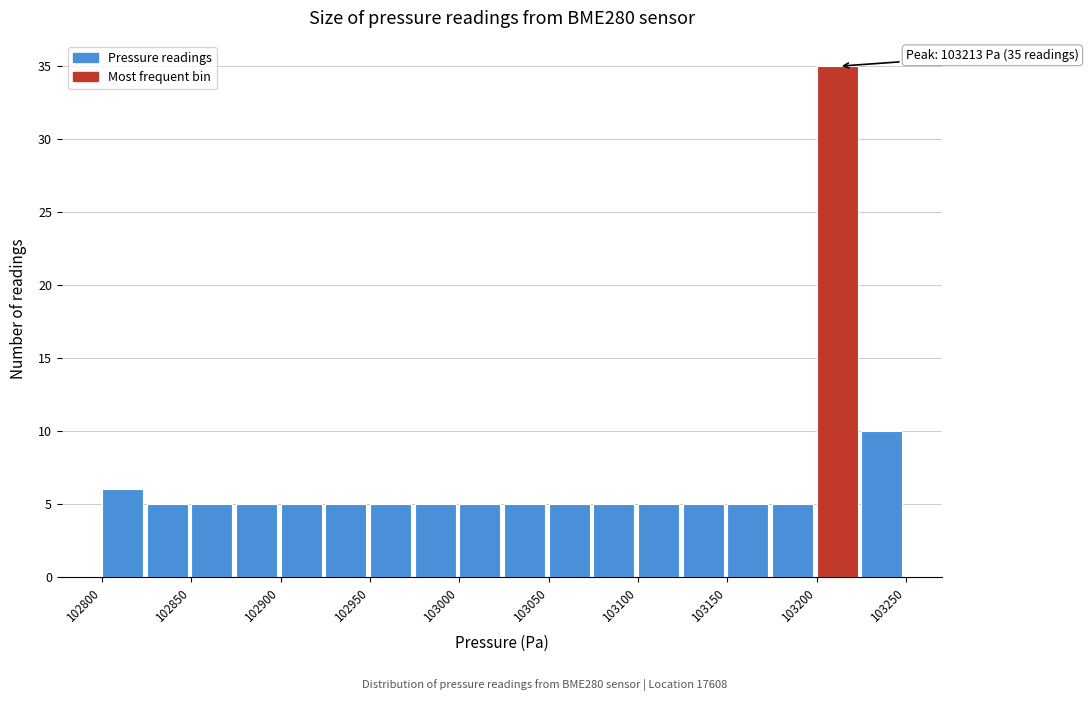

Around what value on the x-axis is the tallest bar? Give the approximate position of its centre, as read against the axis.

103210